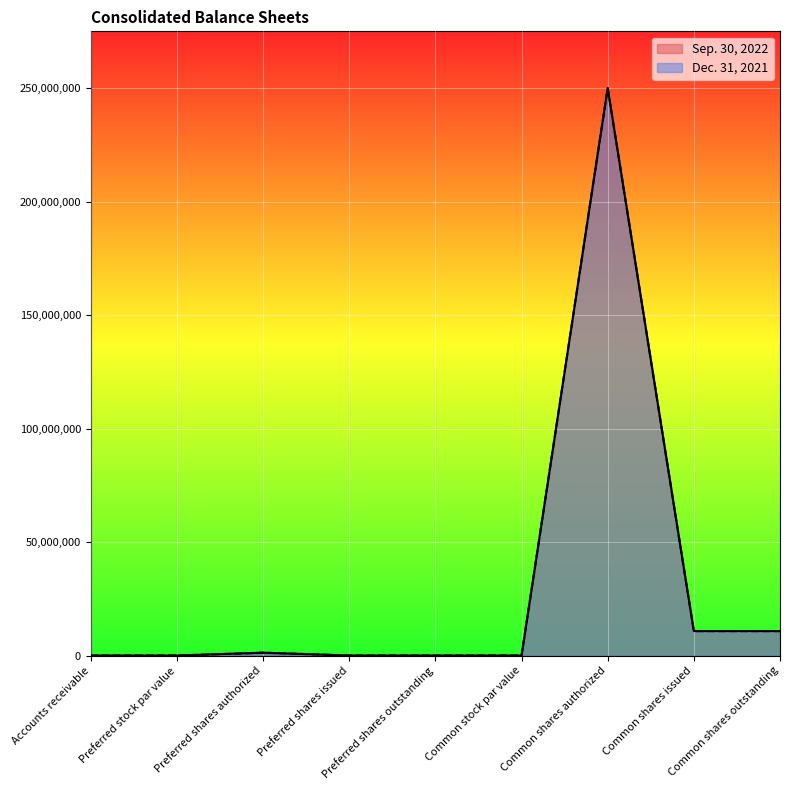

Is the value of Sep. 30, 2022 at Preferred stock par value greater than the value of Dec. 31, 2021 at Common stock par value?

No